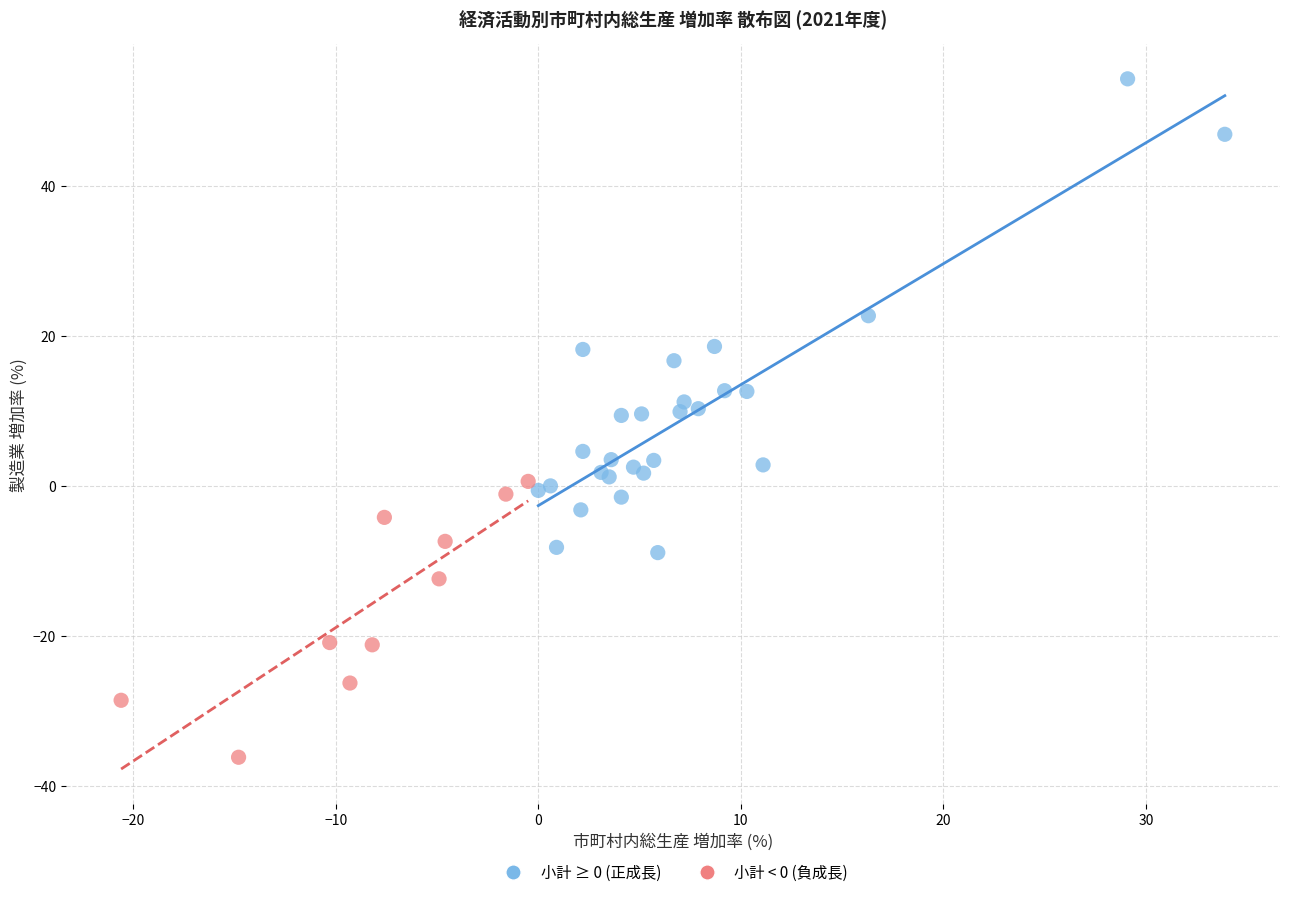

Which series has the largest Y range (max minus min)?

小計 ≥ 0 (正成長)